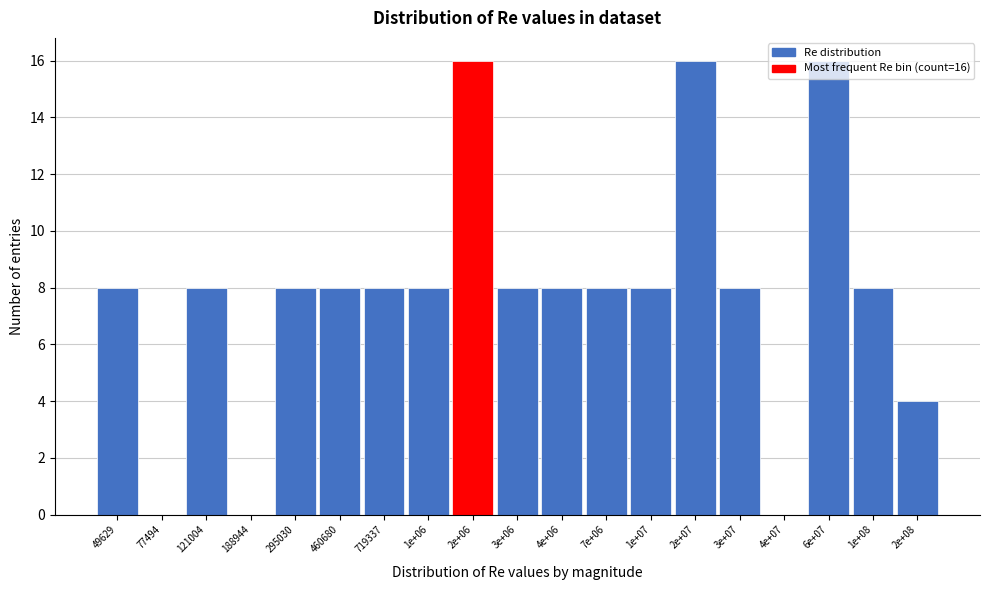

What is the sum of all values?

148